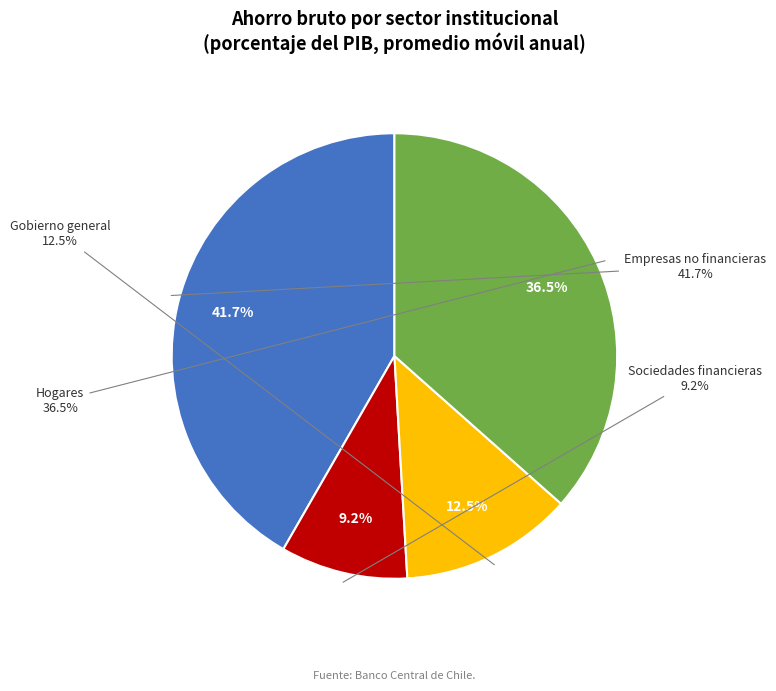

Does Gobierno general represent more than half of the total?

No